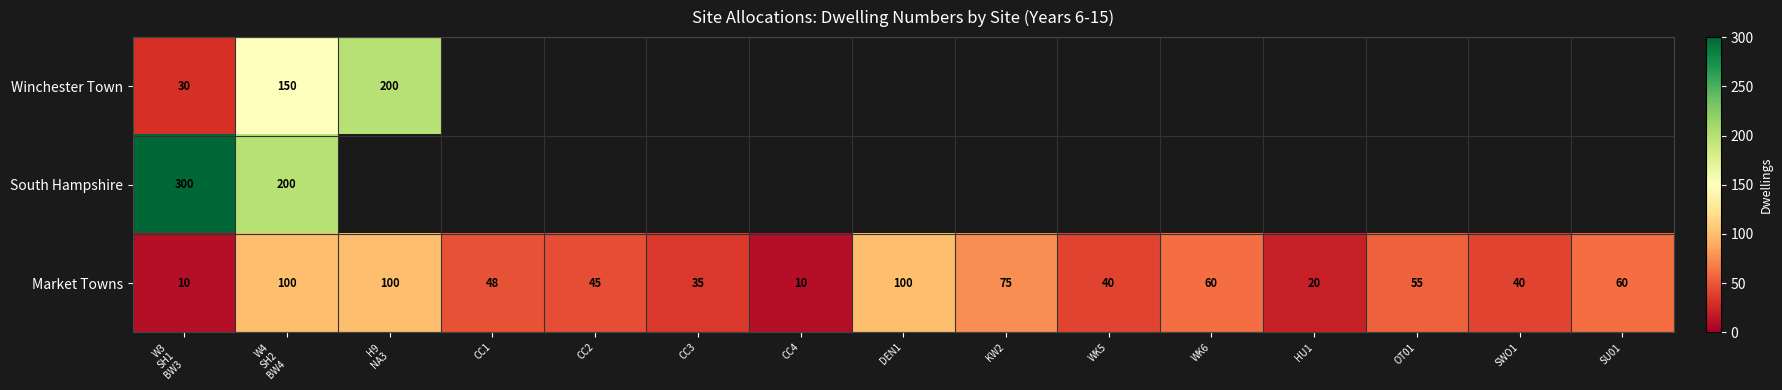

Which has a higher value, H9
NA3 or W3
SH1
BW3?

H9
NA3